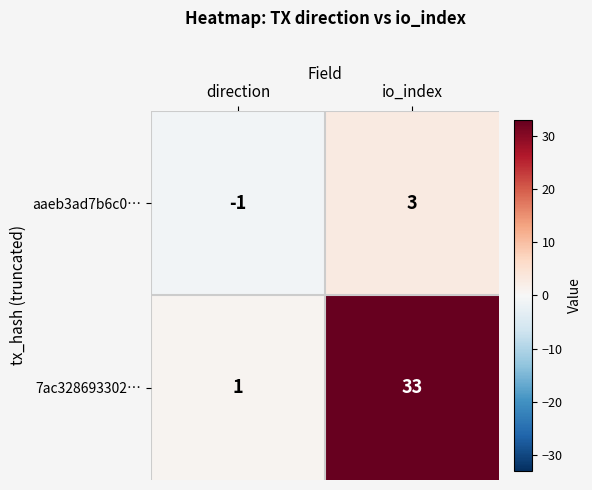

What is the total value across all series at io_index?

36